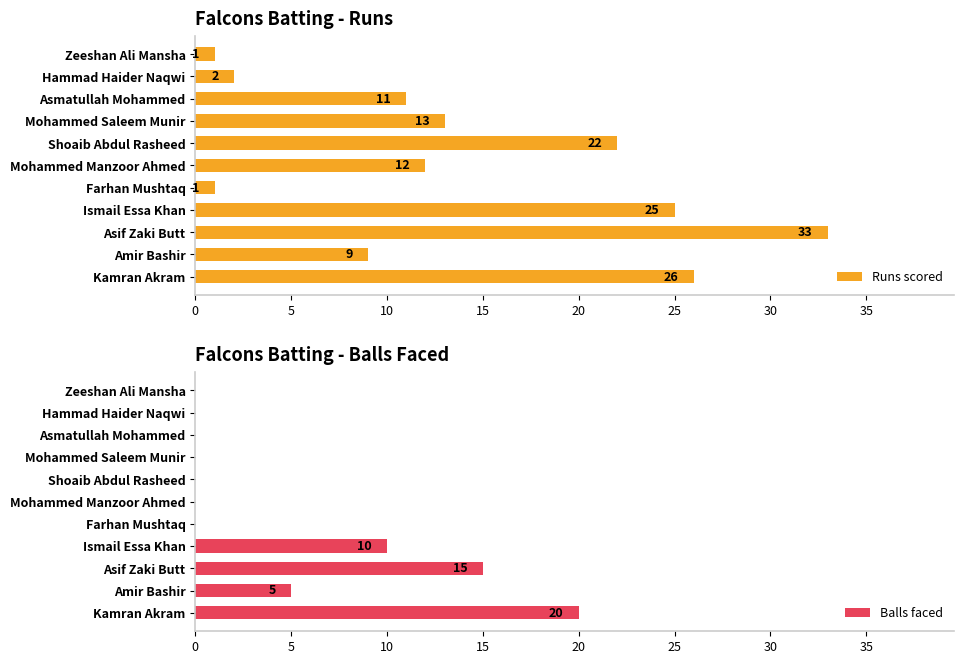

The value of Runs scored at Mohammed Saleem Munir is 17. True or false?

False